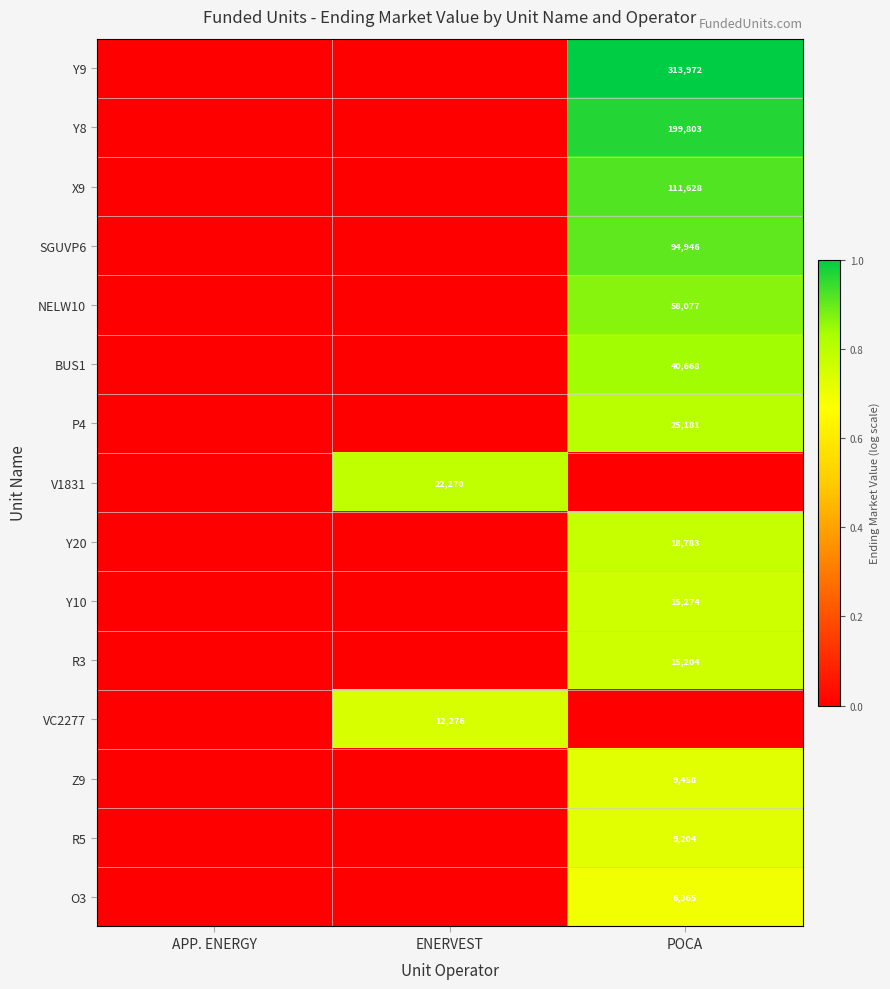

Is it true that O3 equals 6365 at POCA?

True